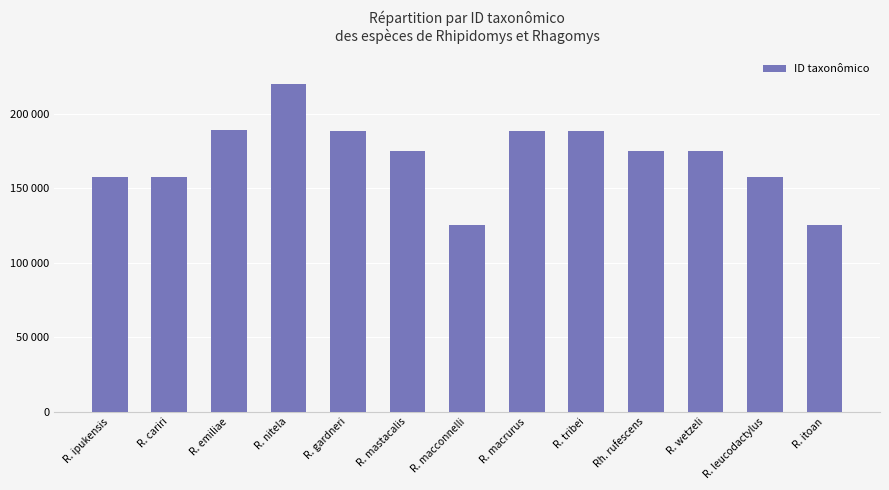

Read the value at R. cariri.

157554